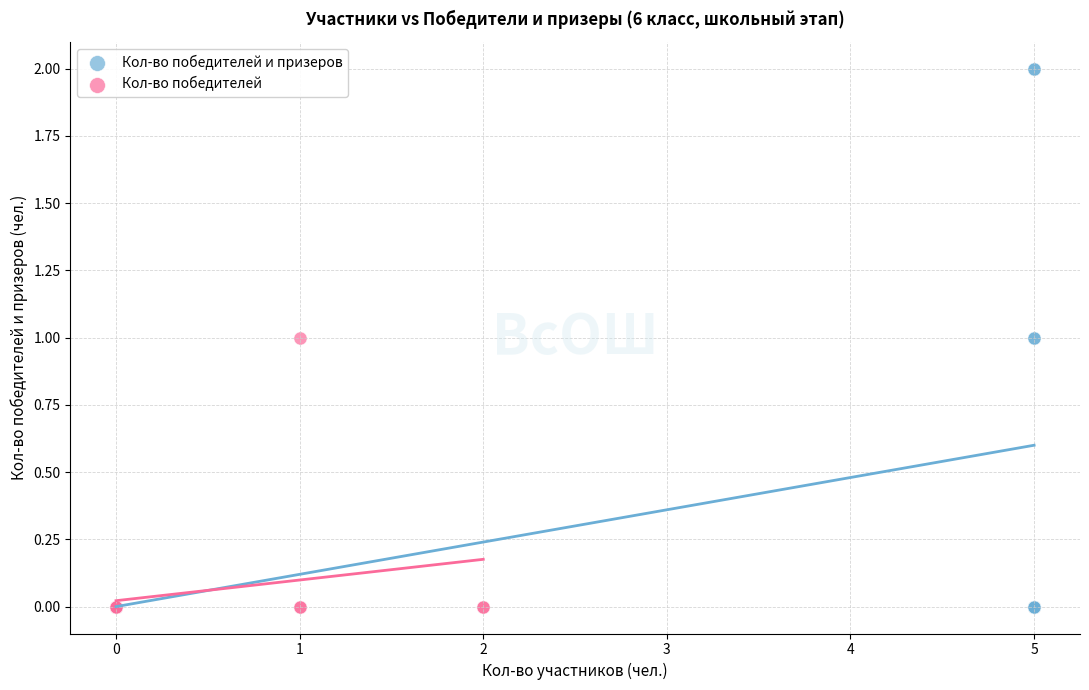

Which series has the widest spread of Y values?

Кол-во победителей и призеров